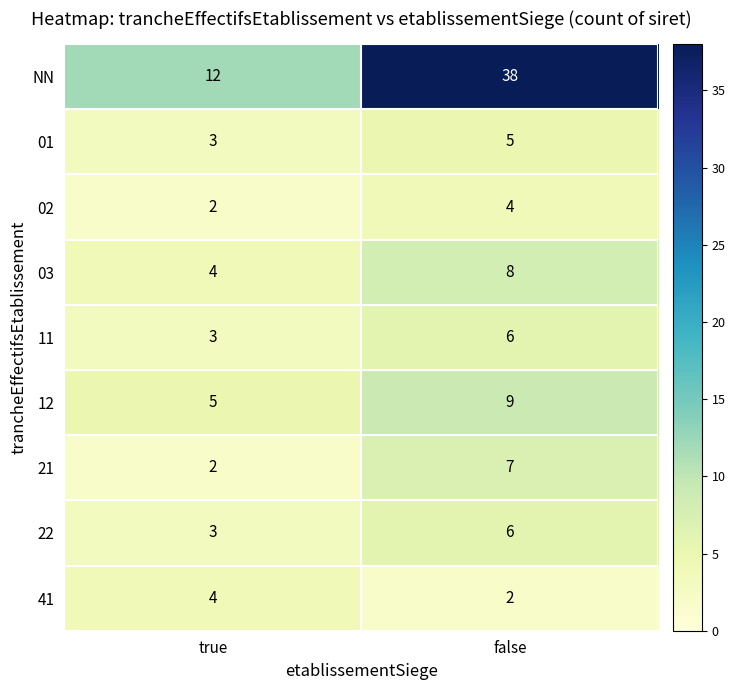

What is the spread (max minus min) of values at false?

36